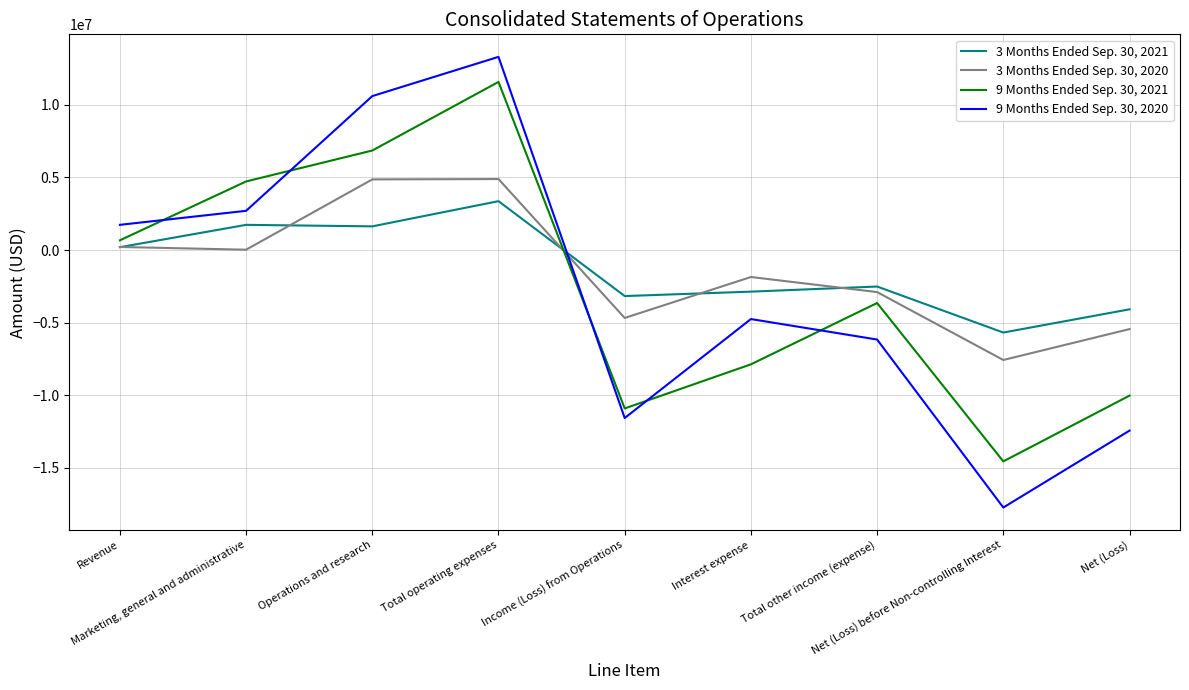

Which series has the largest range (max minus min)?

9 Months Ended Sep. 30, 2020